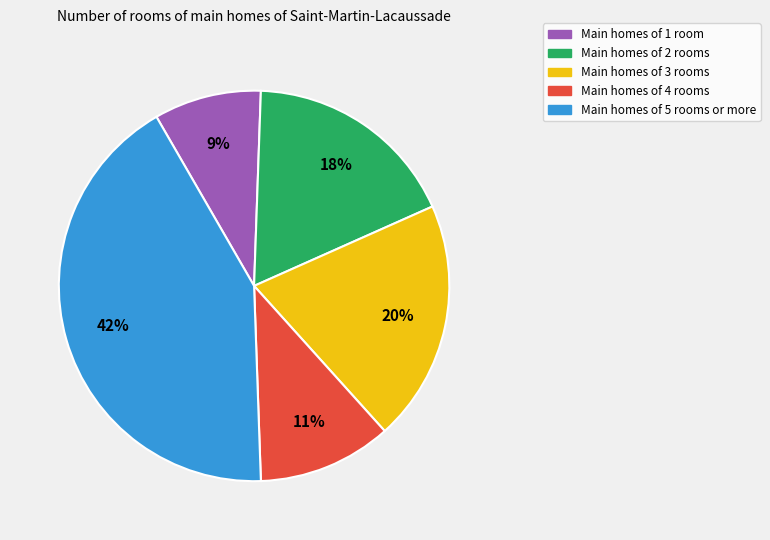

The Main homes of 2 rooms slice represents 6% of the pie. True or false?

False